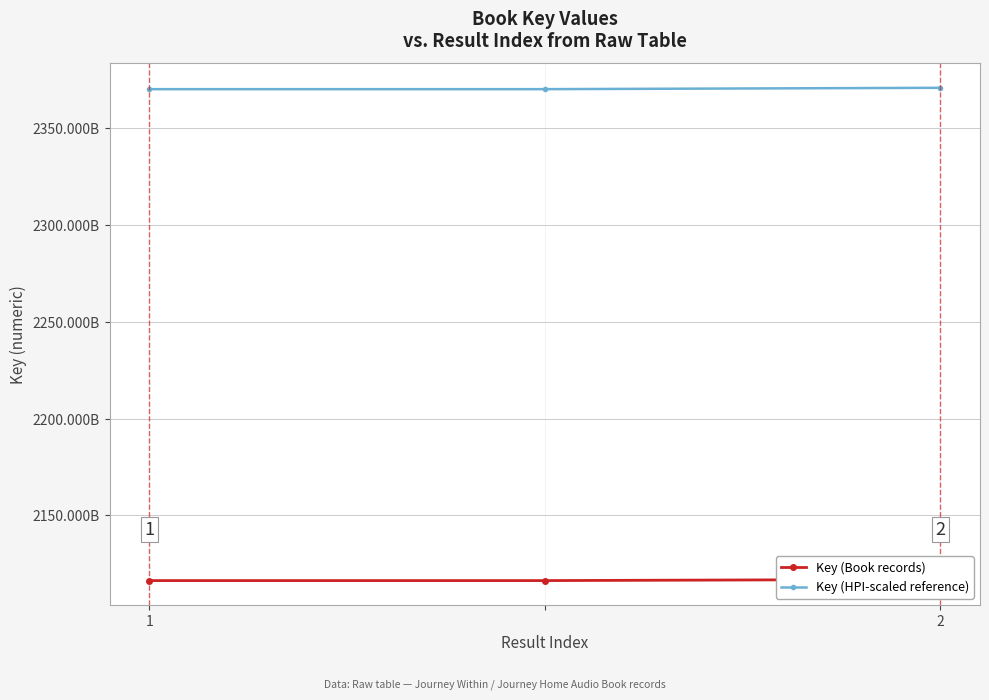

Which category has the highest value in the Key (HPI-scaled reference) series?

2